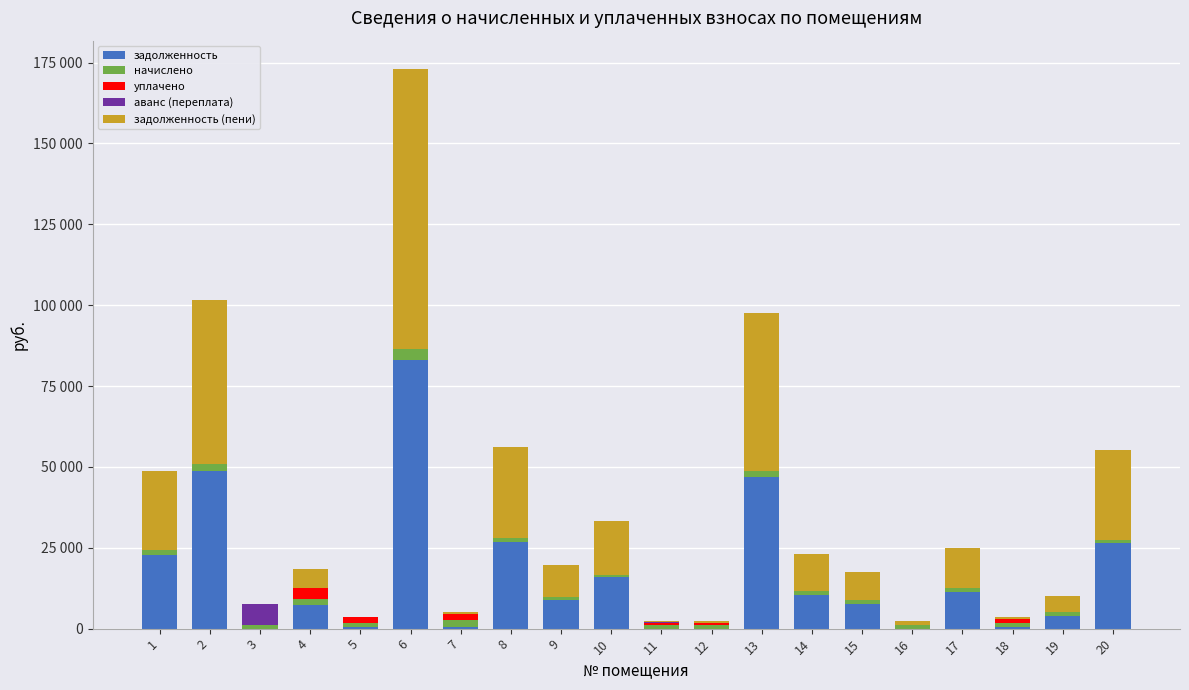

At which label is задолженность closest to 41467?

13